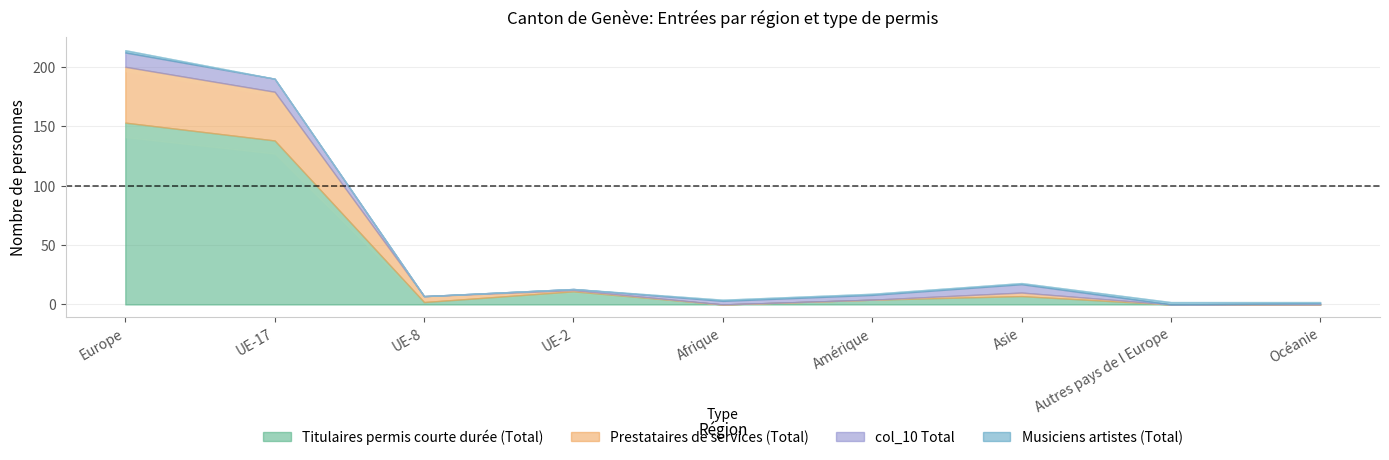

Reading right to left, what are all the values shown in this chart?

Titulaires permis courte durée (Total): 0	0	7	4	0	11	2	138	153
Prestataires de services (Total): 0	0	3	0	0	1	5	41	47
col_10 Total: 1	0	7	4	3	1	0	11	12
Musiciens artistes (Total): 1	2	1	1	1	0	0	0	2